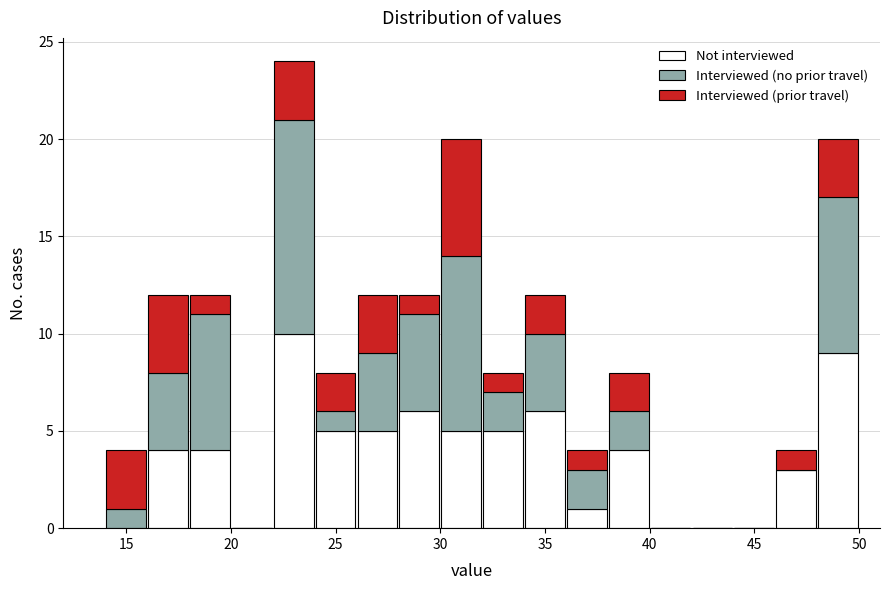

Reading left to right, transcribe this chart: for each stacked bar, give the range it covers on the x-axis and its total height. The values are not printed on the chart, so give them approximately, as read against the axis.

14 to 16: 4
16 to 18: 12
18 to 20: 12
20 to 22: 0
22 to 24: 24
24 to 26: 8
26 to 28: 12
28 to 30: 12
30 to 32: 20
32 to 34: 8
34 to 36: 12
36 to 38: 4
38 to 40: 8
40 to 42: 0
42 to 44: 0
44 to 46: 0
46 to 48: 4
48 to 50: 20